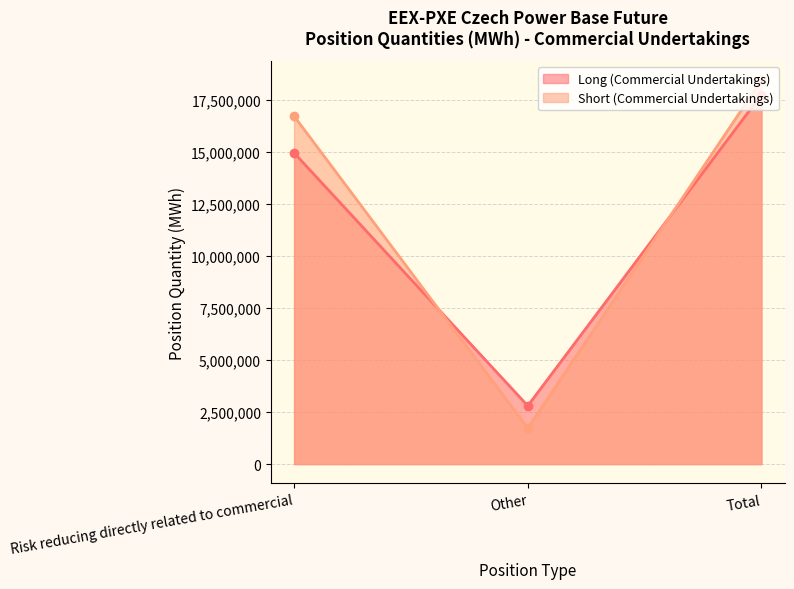

Rank the categories by Long (Commercial Undertakings) value from highest to lowest.

Total, Risk reducing directly related to commercial, Other